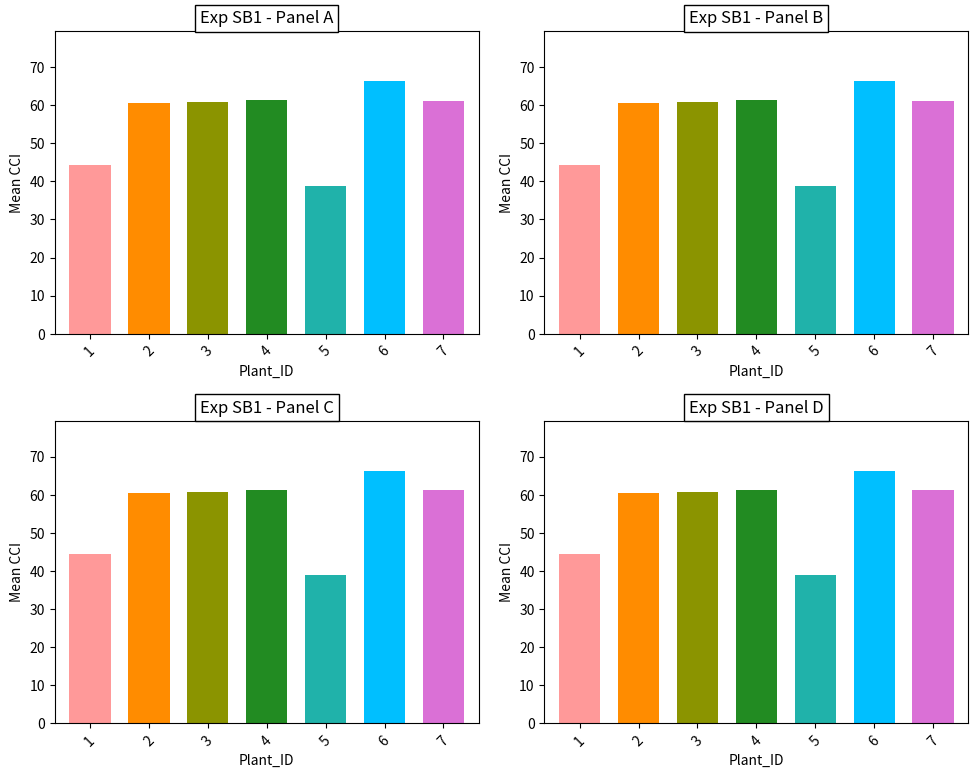

What is the sum of all values?

393.2